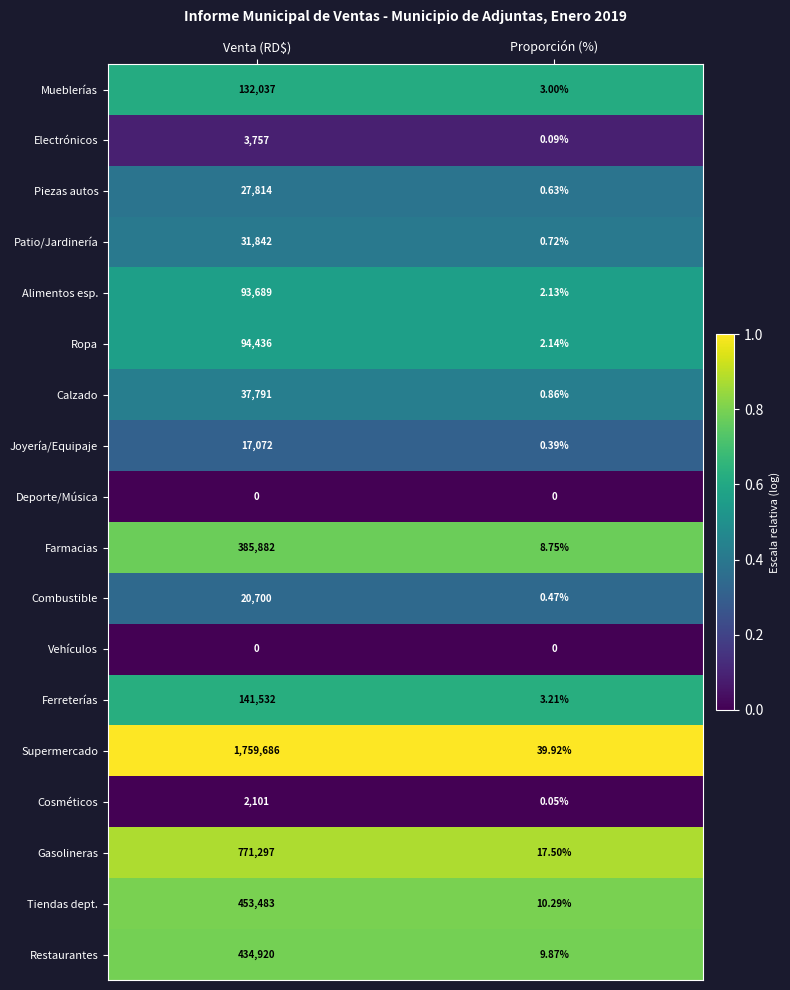

List the labels in order of Cosméticos value, smallest first.

Proporción (%), Venta (RD$)